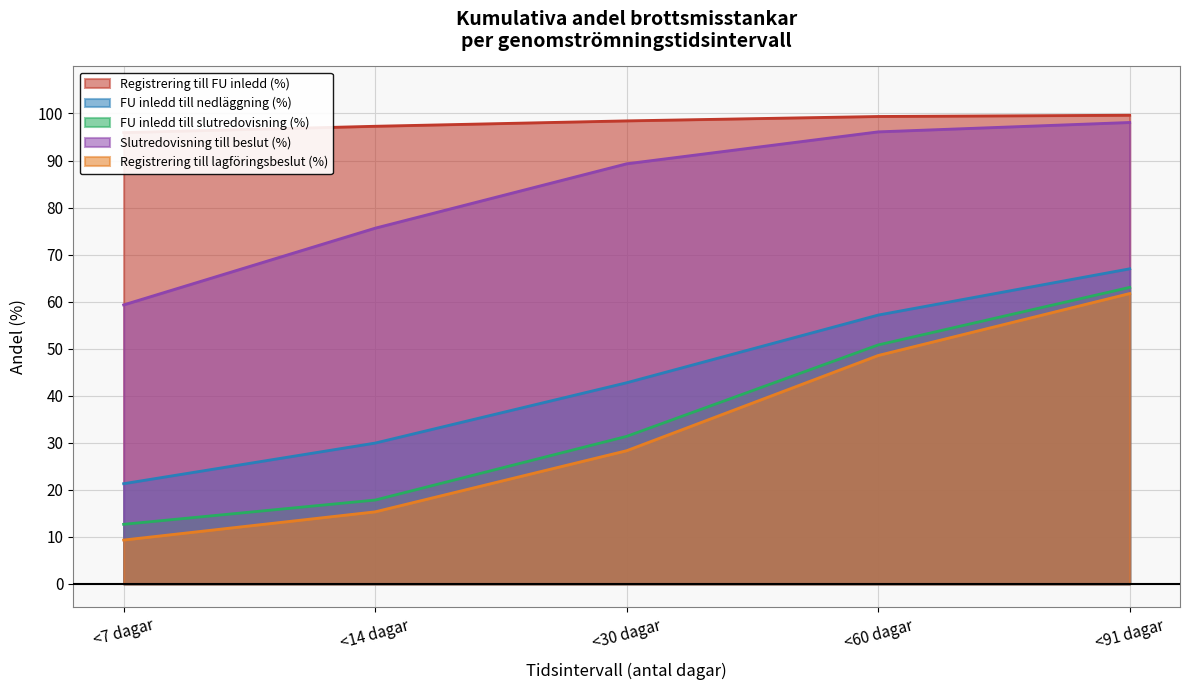

What value does the Registrering till FU inledd (%) series have at <91 dagar?

99.6